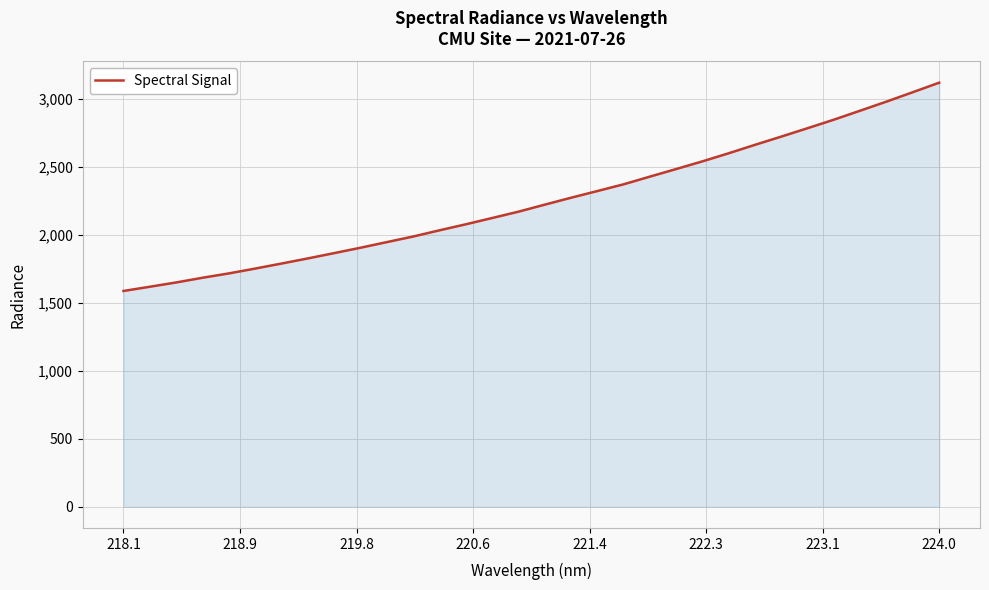

True or false: there are more than 1 points higher than both neighbors.

False